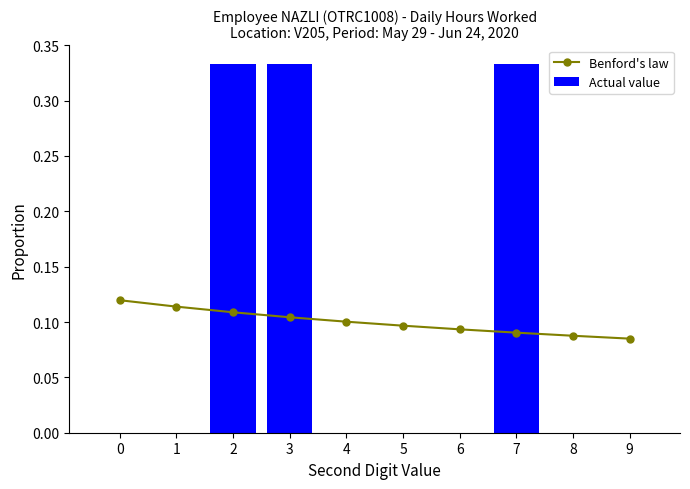

At which label is Benford's law closest to 0?

9